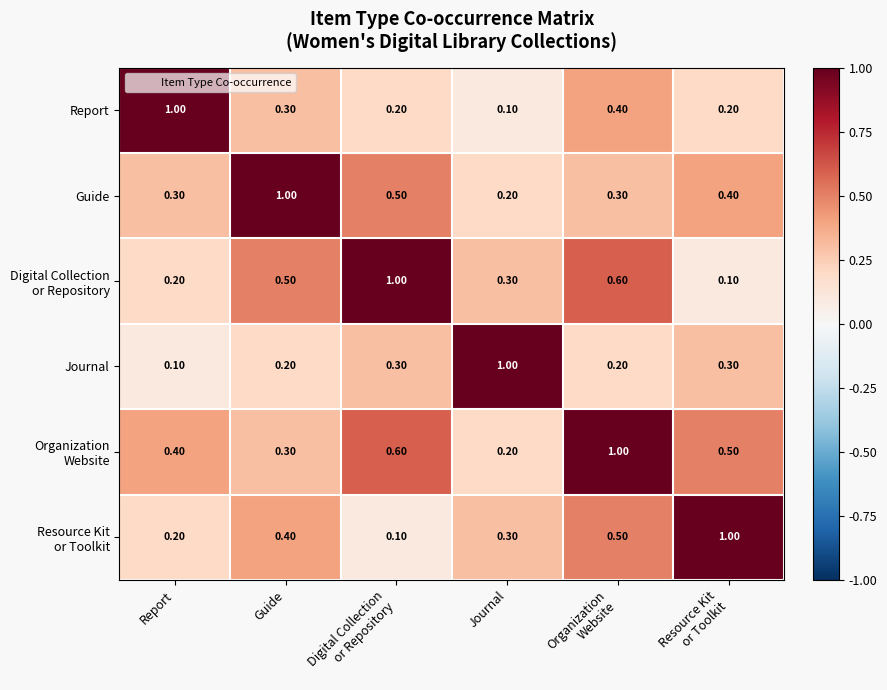

At how many categories does at least one series exceed 0?

6